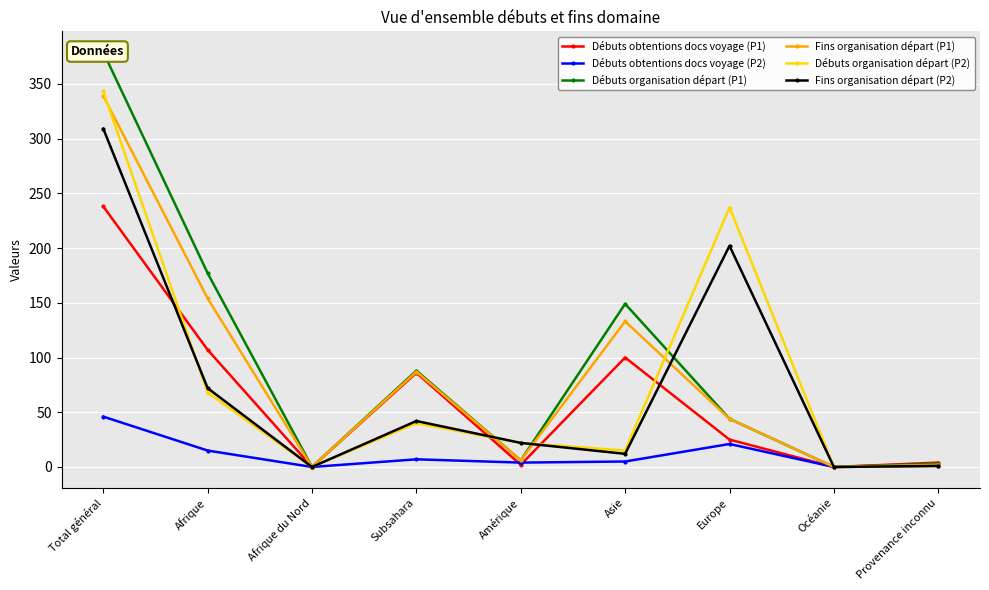

Where does the Fins organisation départ (P1) series first go above 44?

Total général